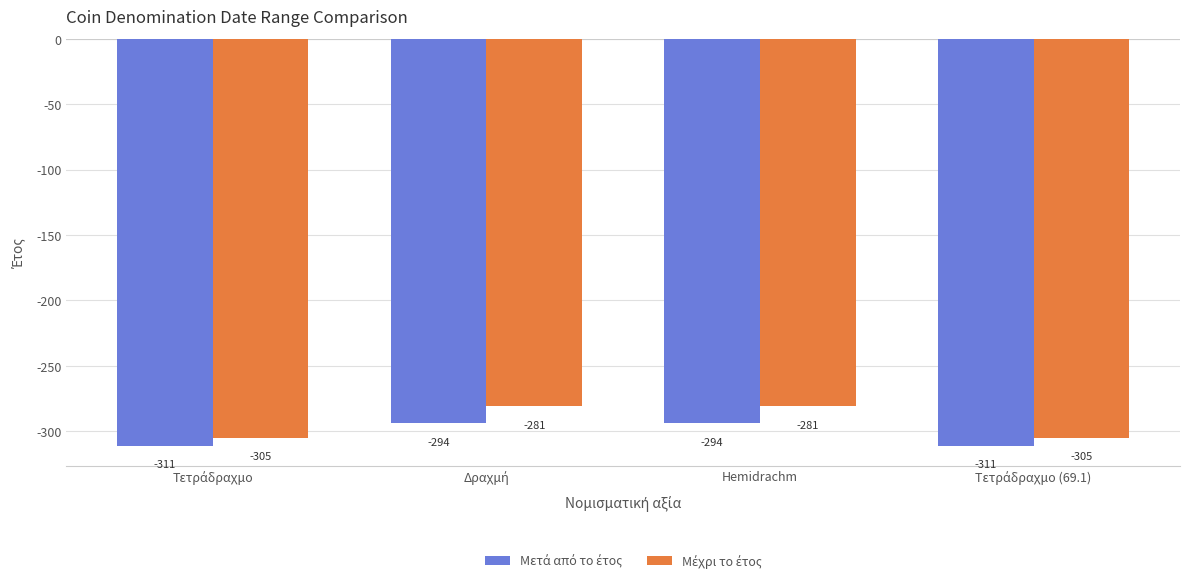

Which series has the largest total across all categories?

Μέχρι το έτος